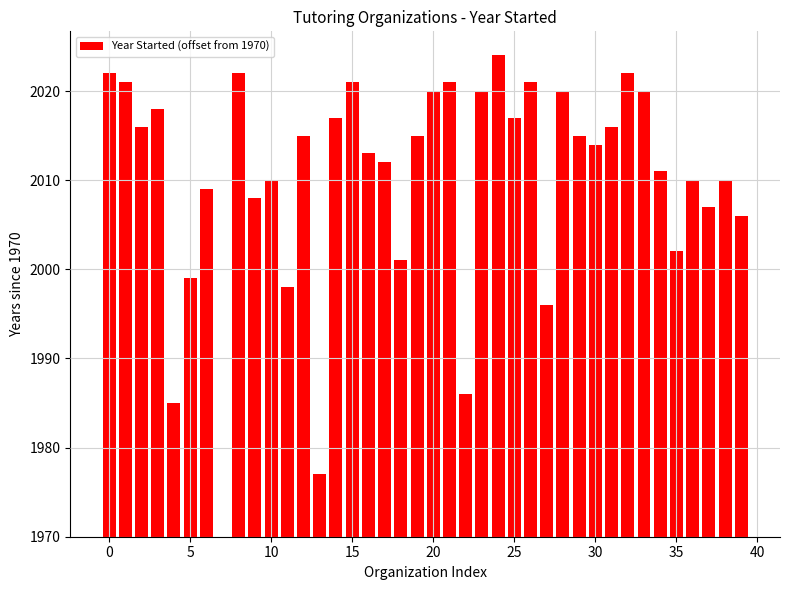

Are the bars horizontal?

No